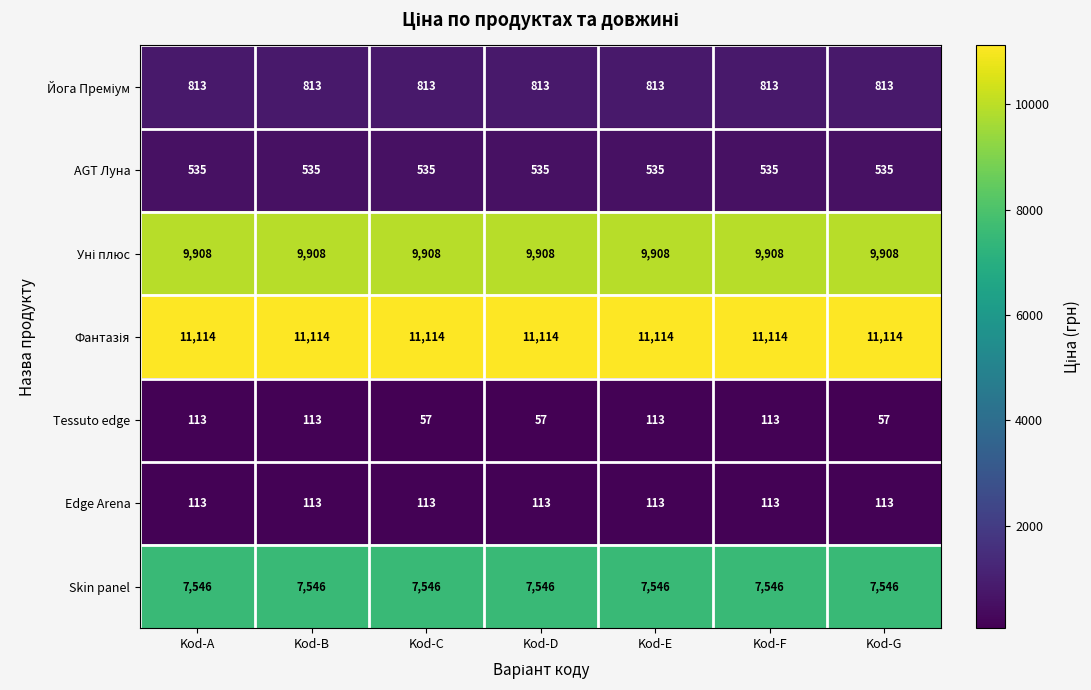

What value does the Edge Arena series have at Kod-B?

113